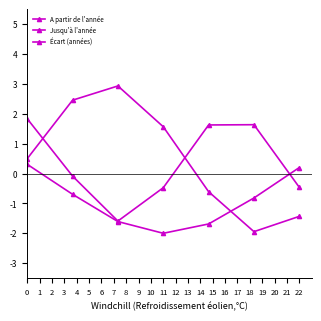

Reading right to left, transcribe all the data shown in this chart.

A partir de l'année: -1.4	-1.9	-0.6	1.6	2.9	2.5	0.5
Jusqu'à l'année: 0.2	-0.8	-1.7	-2.0	-1.6	-0.7	0.3
Écart (années): -0.5	1.6	1.6	-0.5	-1.6	-0.1	1.8